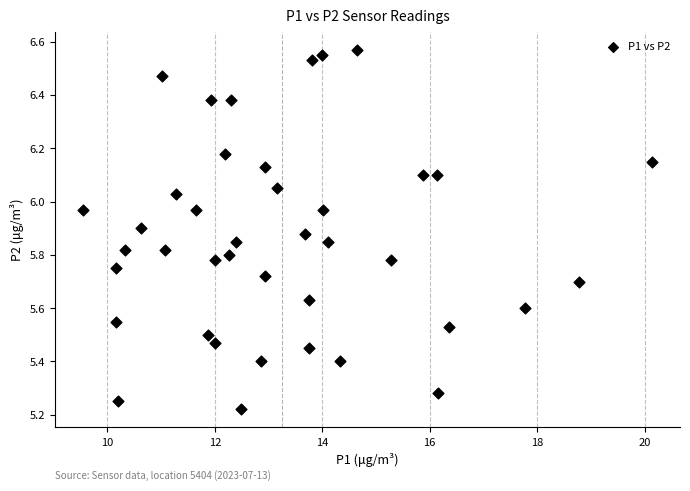

What is the range of X values (max minus min)?

10.6